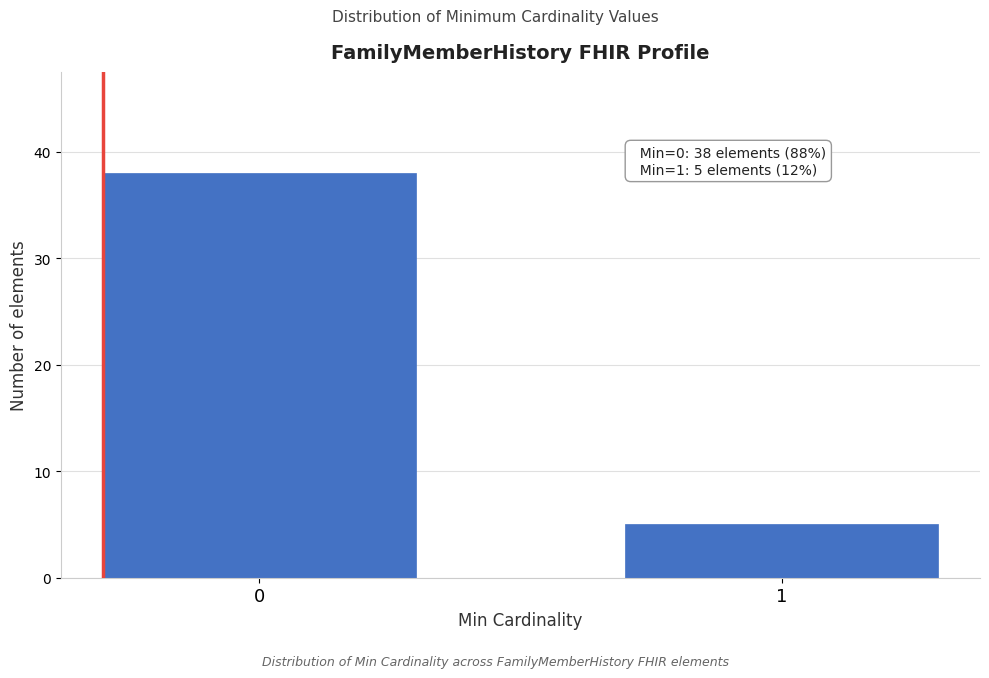

Reading left to right, list all the values displayed in this chart.

0=38	1=5